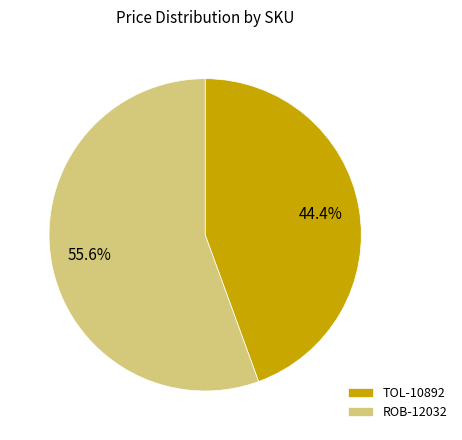

To the nearest percent, what percentage of the pie is TOL-10892?

44%